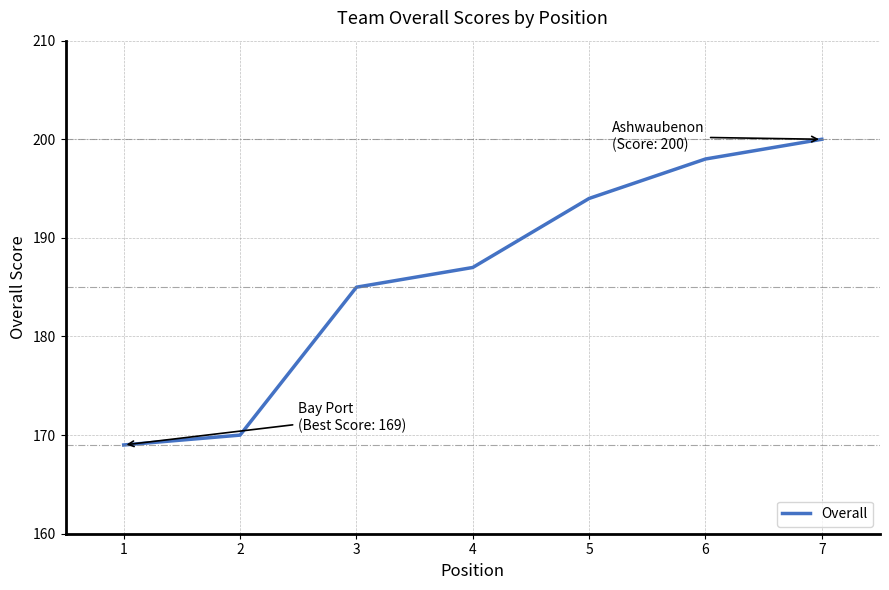

Rank the categories by value from highest to lowest.

7, 6, 5, 4, 3, 2, 1